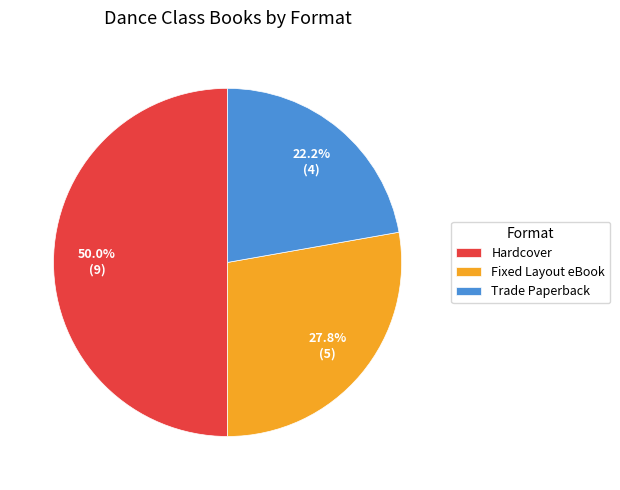

To the nearest percent, what portion does Trade Paperback represent?

22%